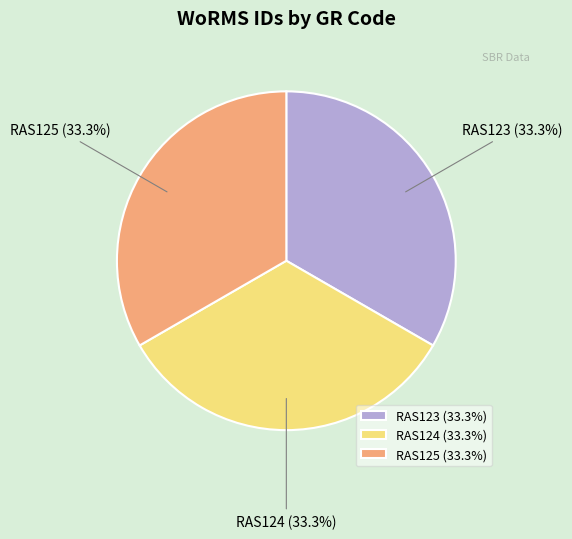

What percentage is the RAS124 slice, to the nearest percent?

33%